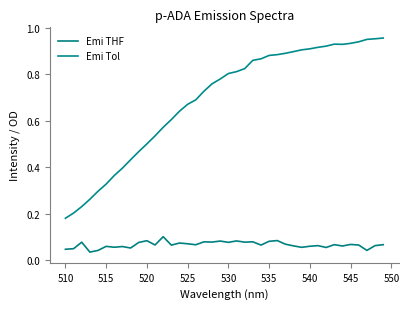

What is the value of the Emi THF point at the 7th from the left?

0.1